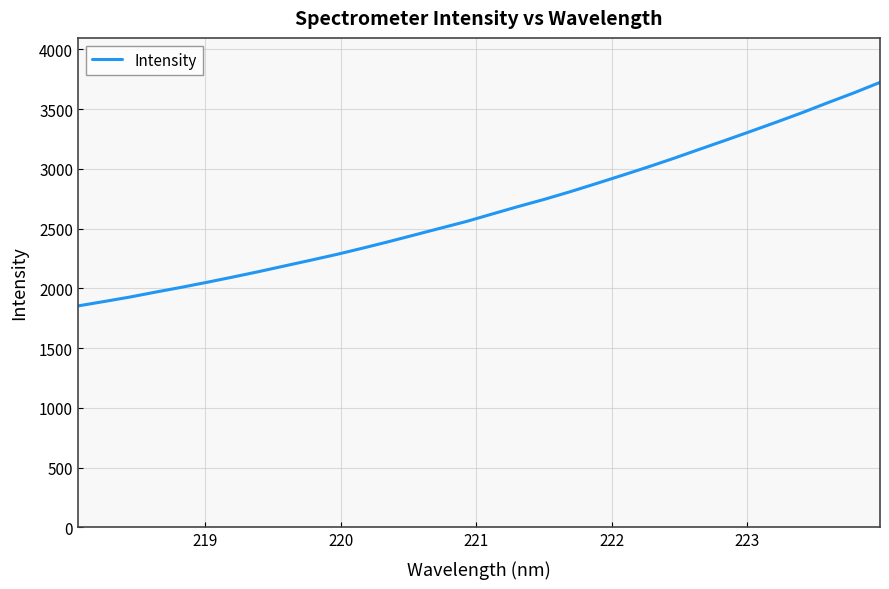

What is the minimum value shown in the chart?

1852.8